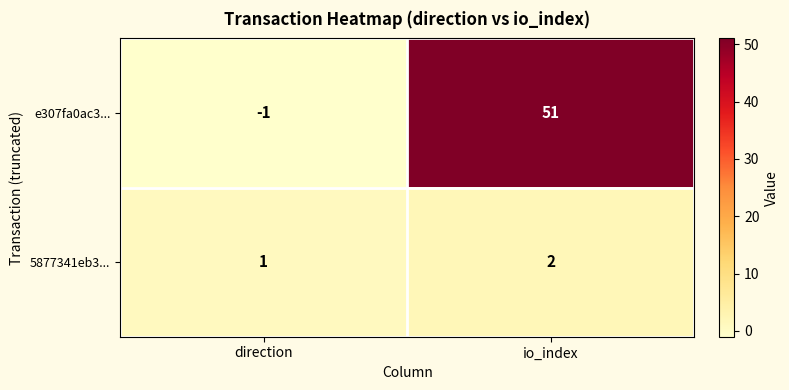

Reading left to right, list all the values displayed in this chart.

e307fa0ac3...: direction=-1	io_index=51
5877341eb3...: direction=1	io_index=2